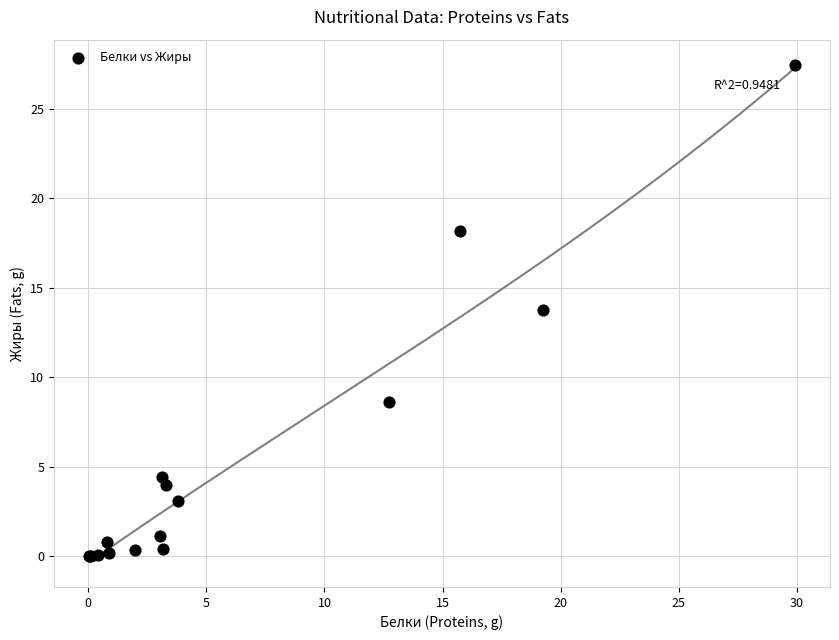

What Y value in the scatter plot is closest to 13?

13.8